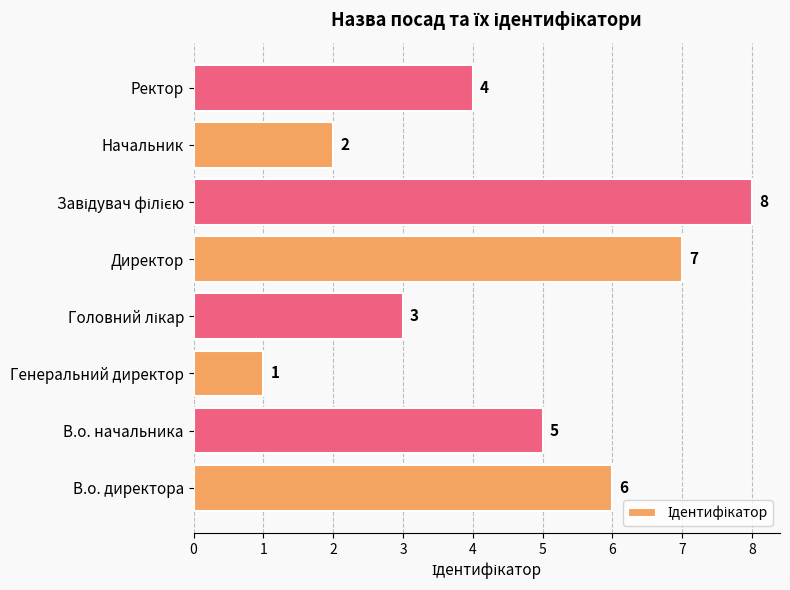

What is the maximum value shown in the chart?

8